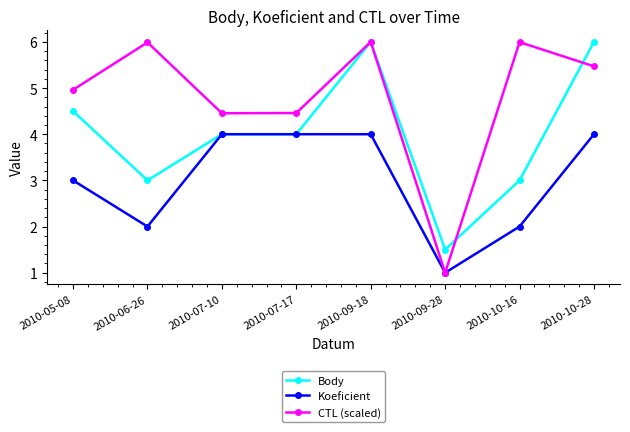

List the series in order of their overall mean, lowest first.

Koeficient, Body, CTL (scaled)